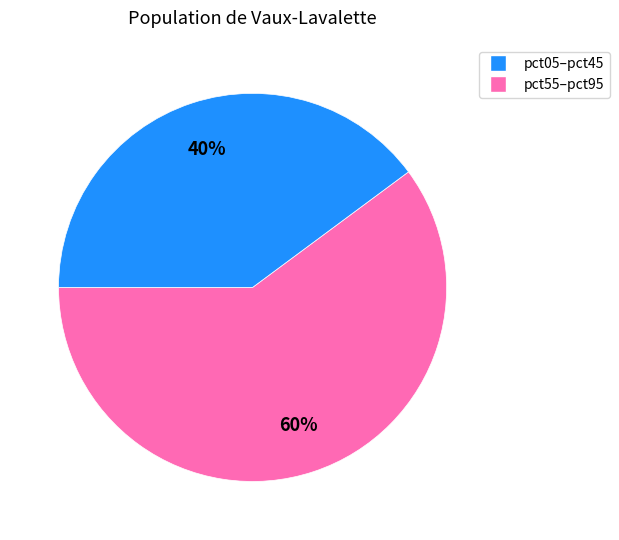

To the nearest percent, what is the difference between the largest and smallest slice percentages?

20%